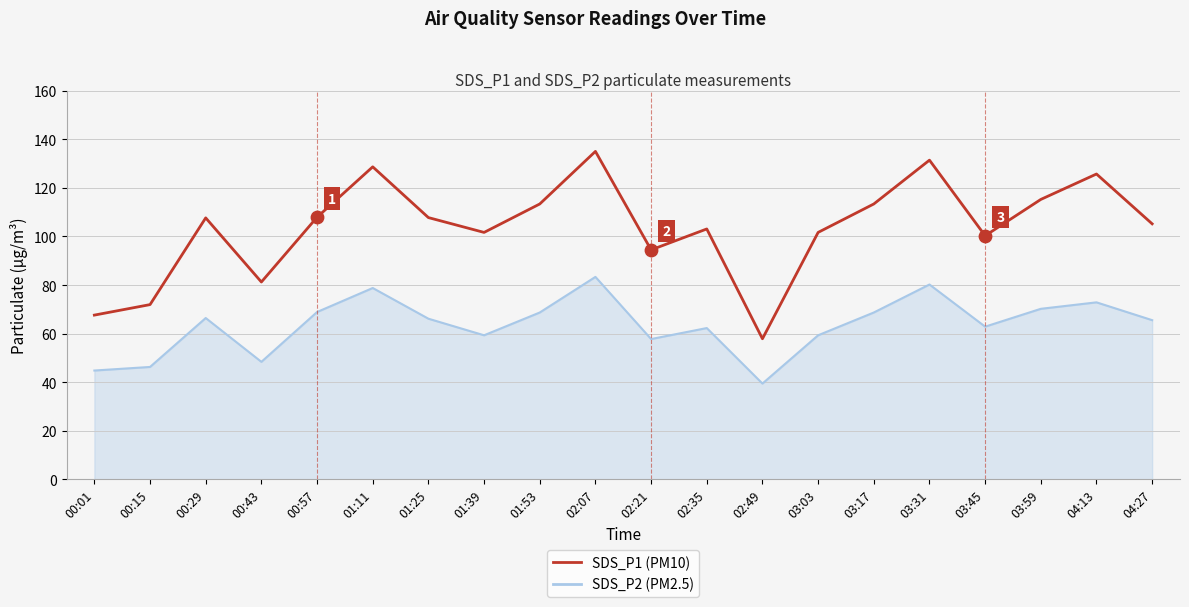

At how many categories does at least one series exceed 57?

20